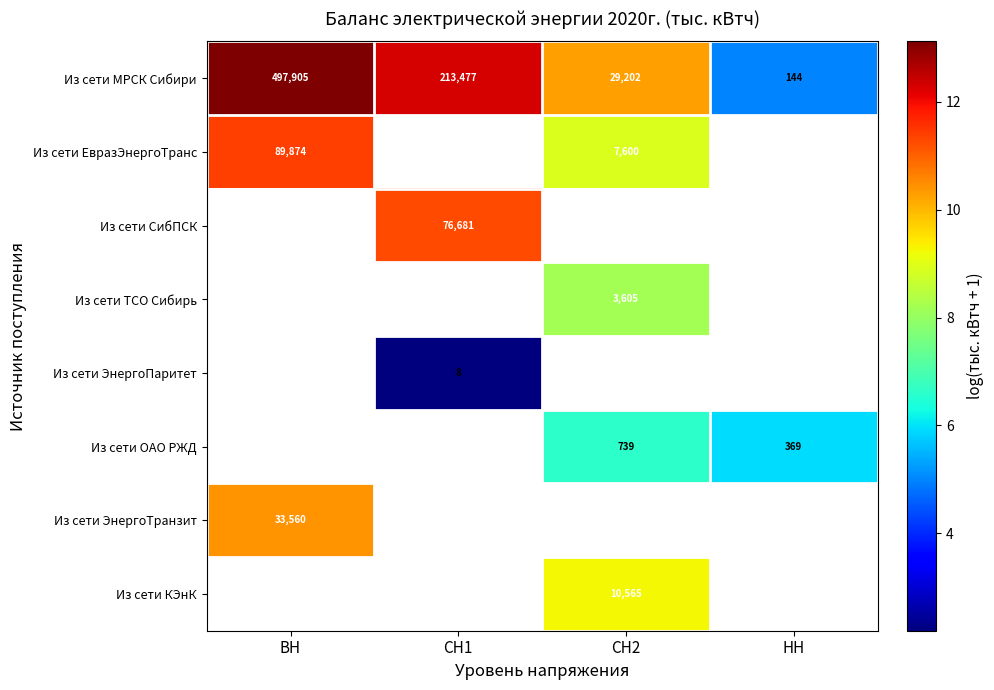

Which category has the lowest value in the Из сети МРСК Сибири series?

НН